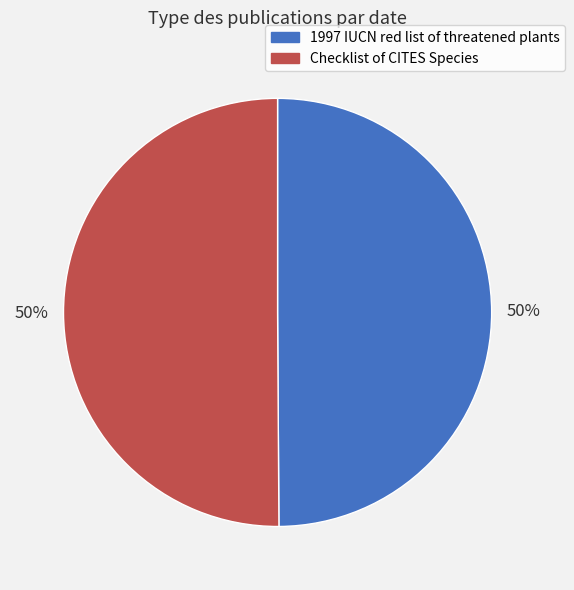

Count the number of slices in the pie.

2